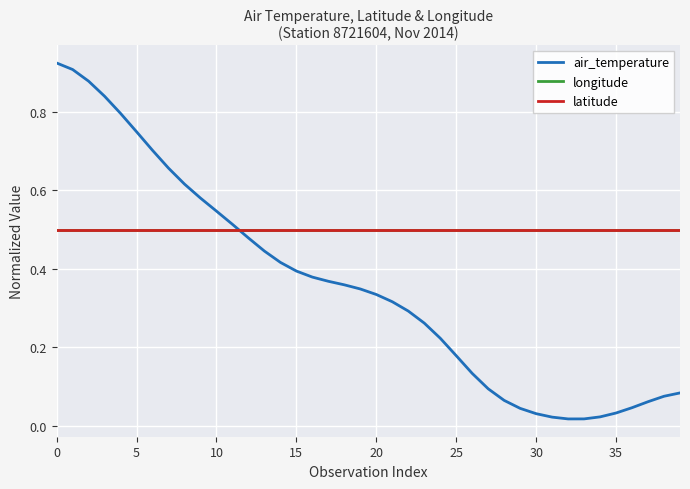

At how many categories does at least one series exceed 0?

40